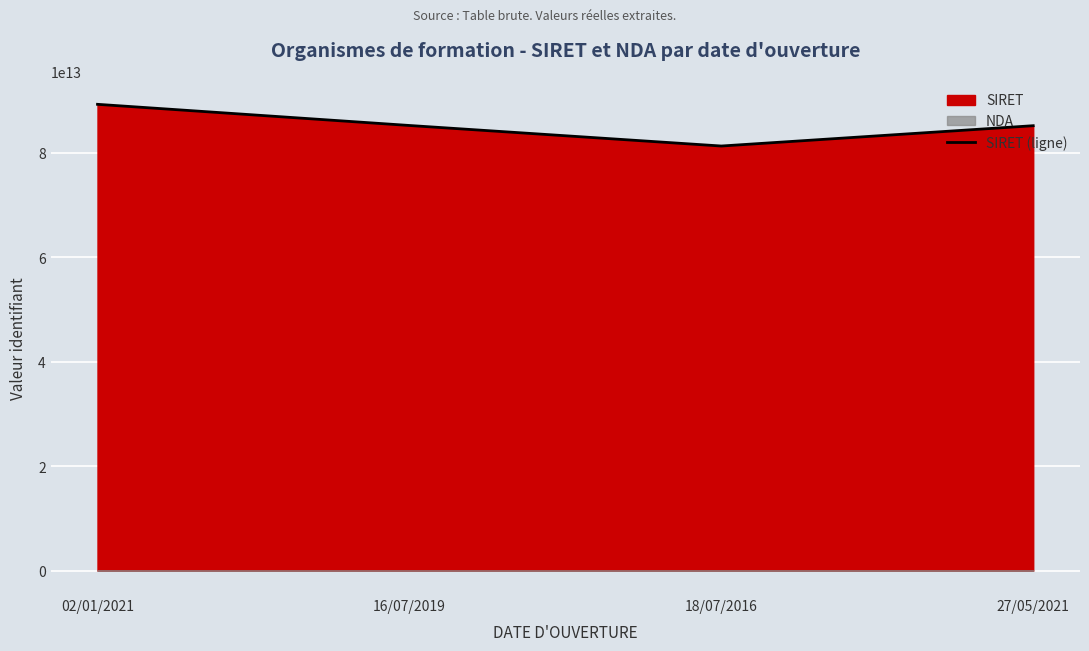

At which category does the chart reach its minimum across all series?

18/07/2016